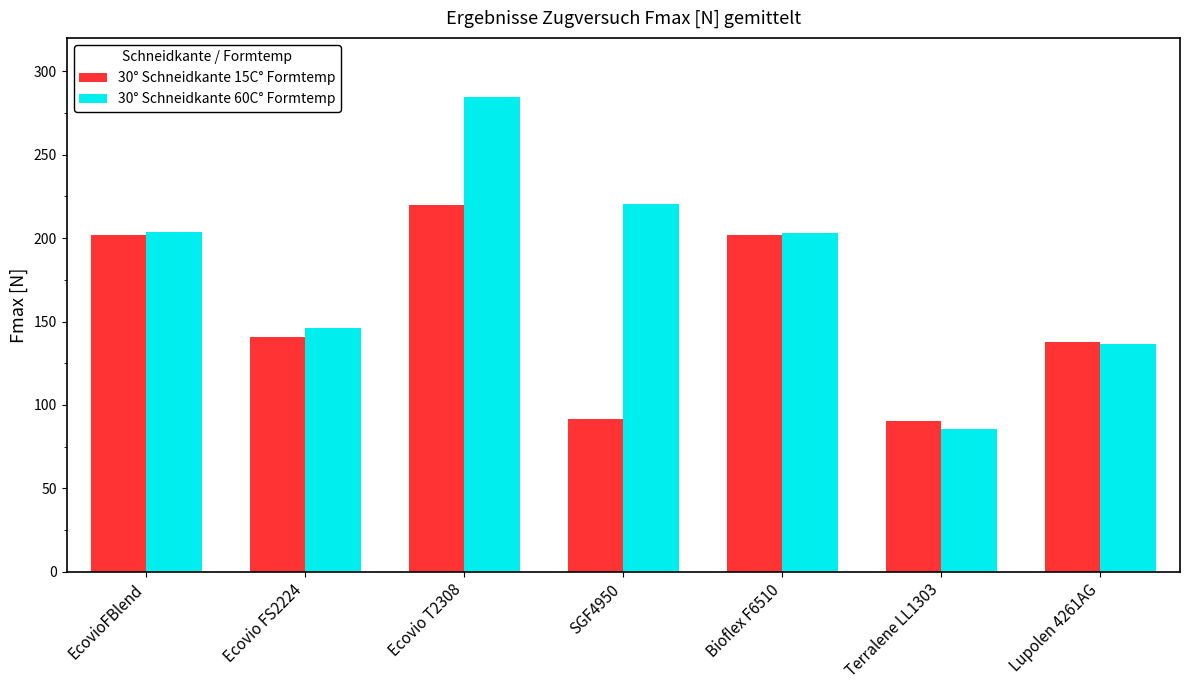

What is the total value across all series at Lupolen 4261AG?

274.1